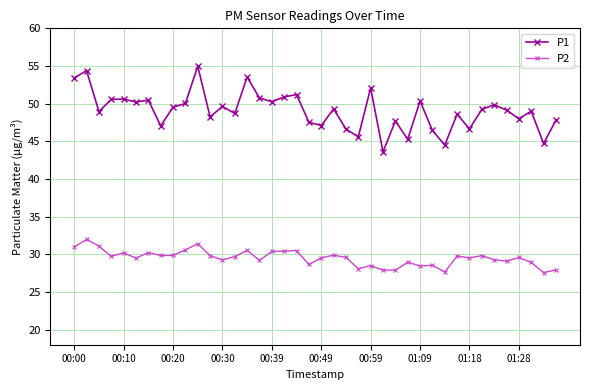

Is this an area chart (filled region under the line)?

No